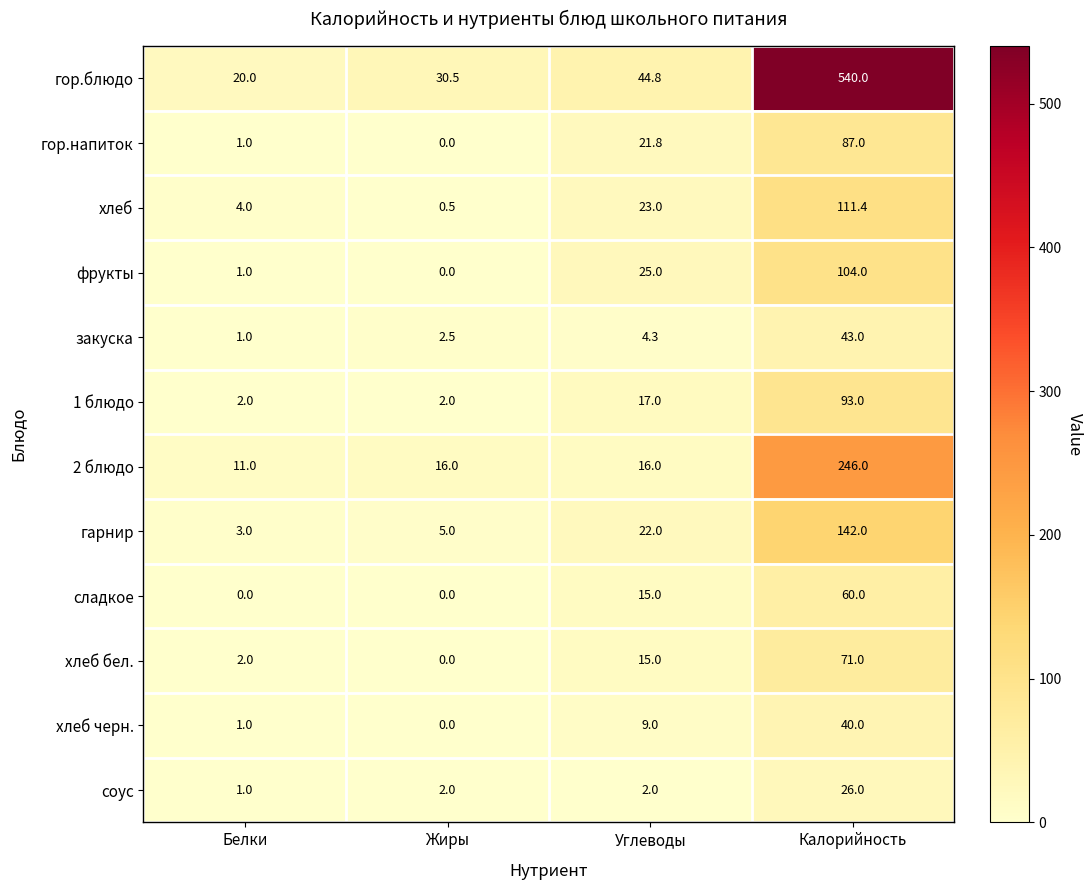

Is the value of хлеб at Белки greater than the value of закуска at Калорийность?

No